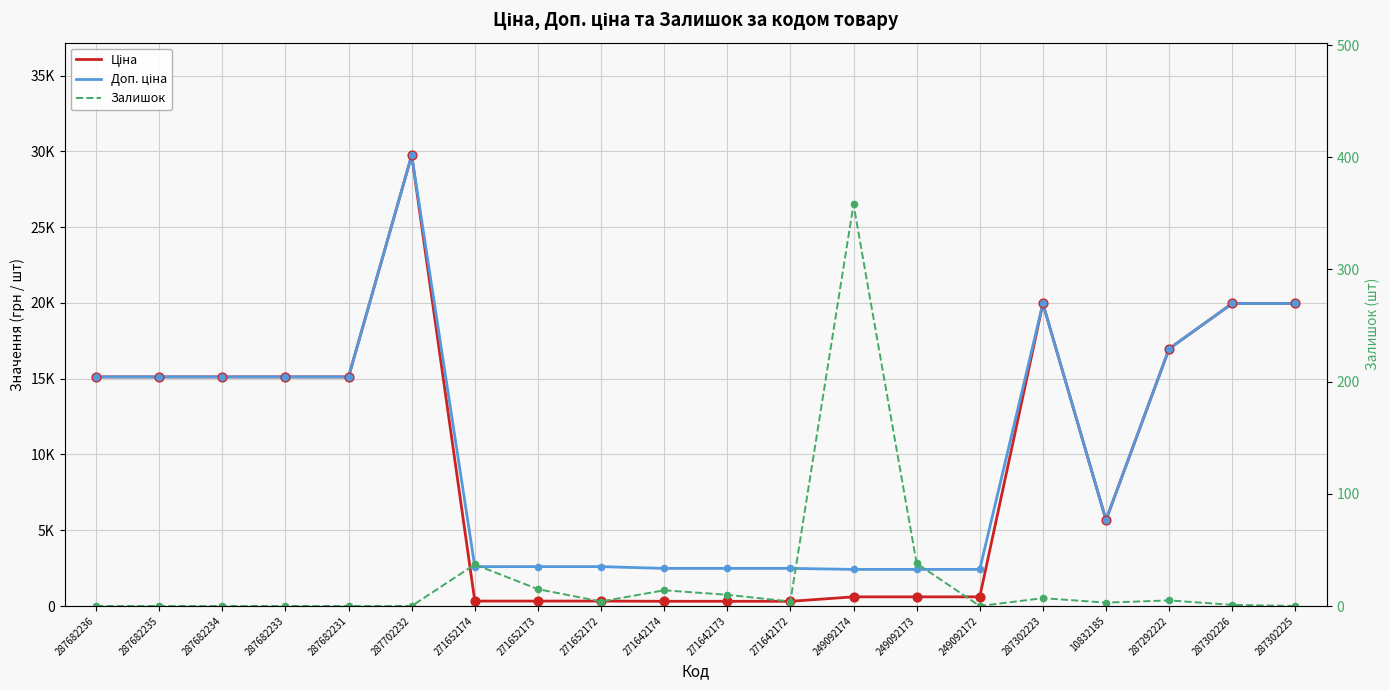

At how many categories does at least one series exceed 4994?

11